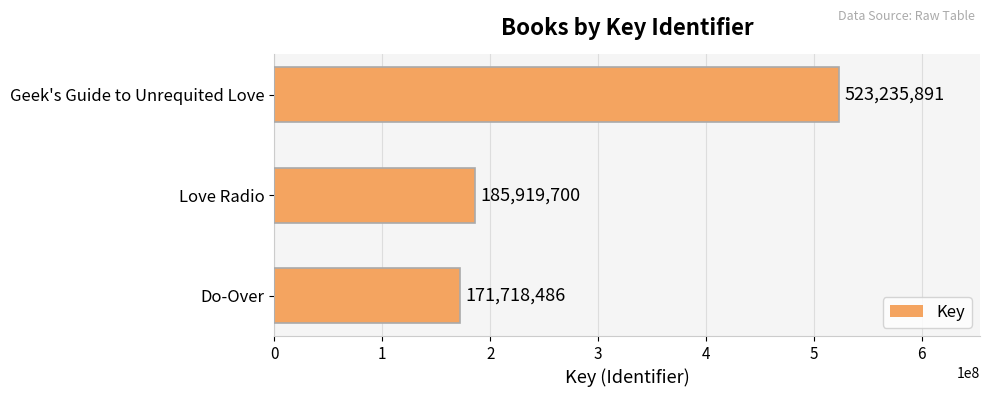

What is the minimum value shown in the chart?

171718486